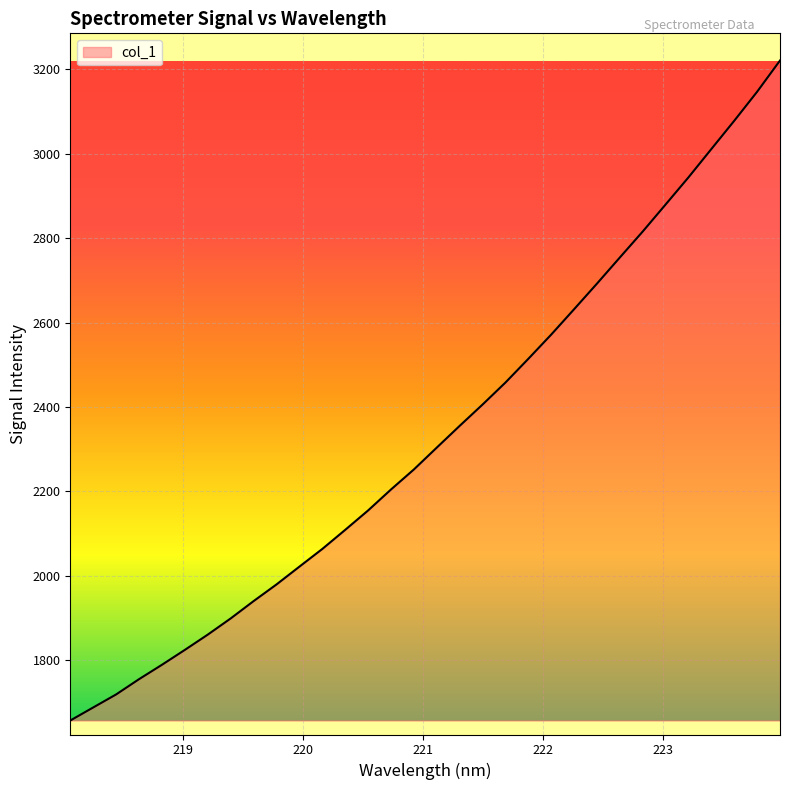

What is the maximum value shown in the chart?

3220.5